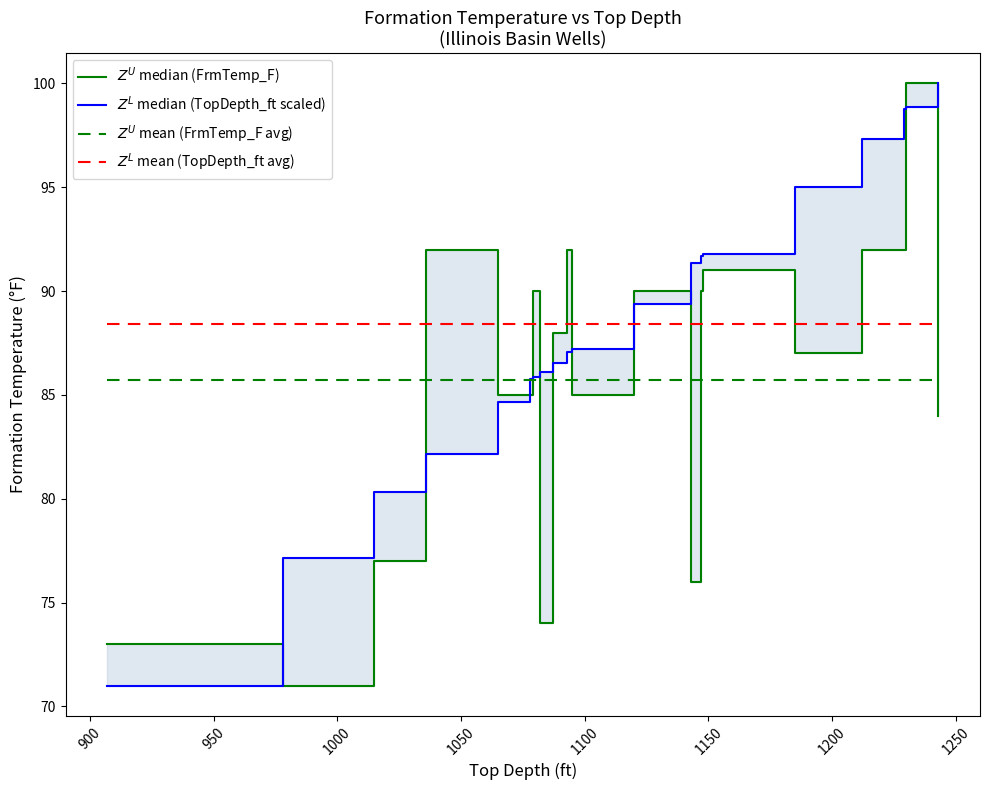

Reading left to right, what are all the values shown in this chart?

$Z^U$ median (FrmTemp_F): 73.0	71.0	77.0	92.0	85.0	85.0	90.0	74.0	88.0	92.0	85.0	90.0	76.0	90.0	91.0	87.0	92.0	92.0	100.0	84.0
$Z^L$ median (TopDepth_ft scaled): 71.0	77.1	80.3	82.1	84.6	85.8	85.8	86.1	86.5	87.1	87.2	89.4	91.4	91.7	91.8	95.0	97.3	98.8	98.9	100.0
$Z^U$ mean (FrmTemp_F avg): 85.7	85.7	85.7	85.7	85.7	85.7	85.7	85.7	85.7	85.7	85.7	85.7	85.7	85.7	85.7	85.7	85.7	85.7	85.7	85.7
$Z^L$ mean (TopDepth_ft avg): 88.4	88.4	88.4	88.4	88.4	88.4	88.4	88.4	88.4	88.4	88.4	88.4	88.4	88.4	88.4	88.4	88.4	88.4	88.4	88.4